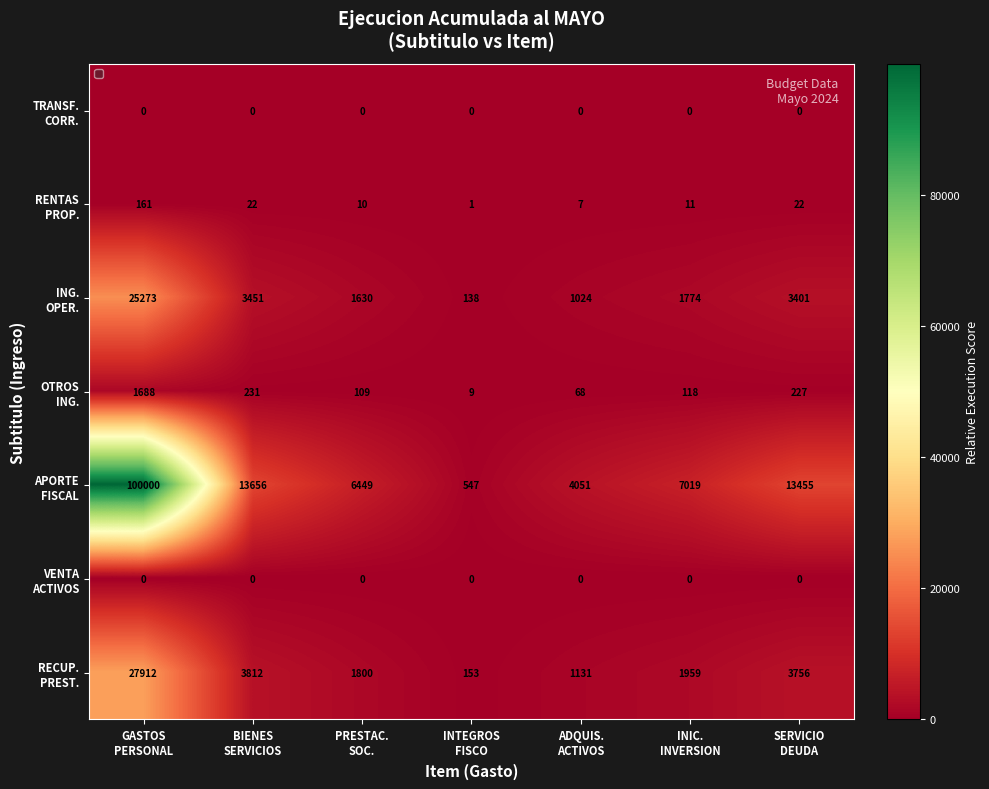

What is the total value across all series at PRESTAC.
SOC.?

9998